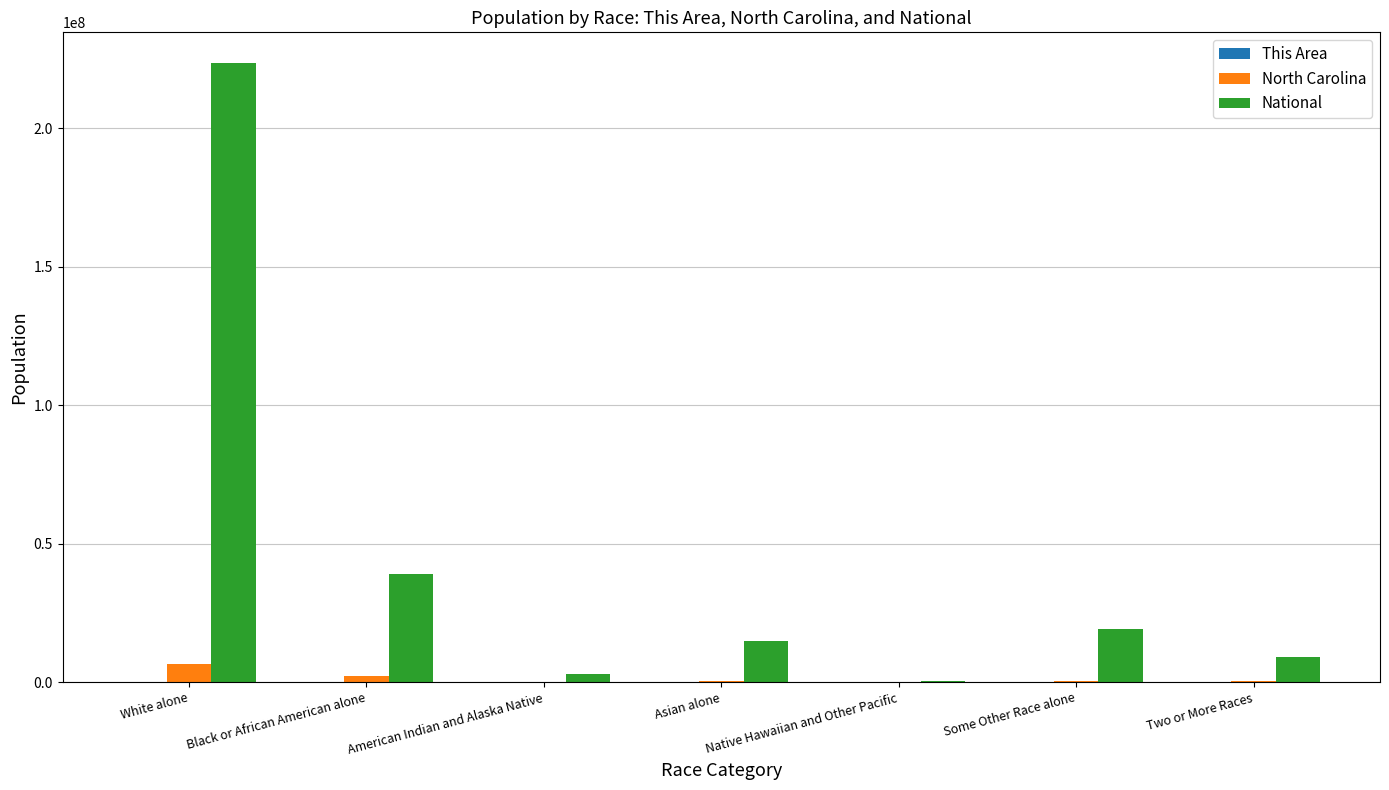

At which label is National closest to 112046639?

Black or African American alone